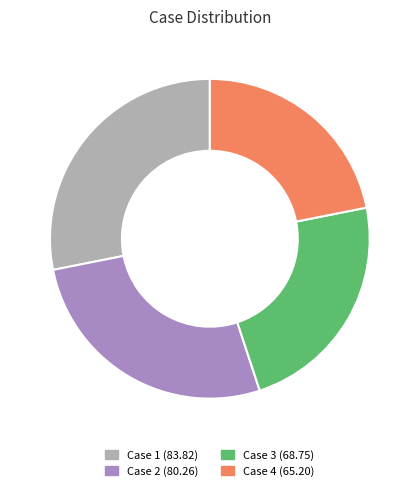

Approximately how many times larger is the value at Case 1 compared to Case 2?

1.0